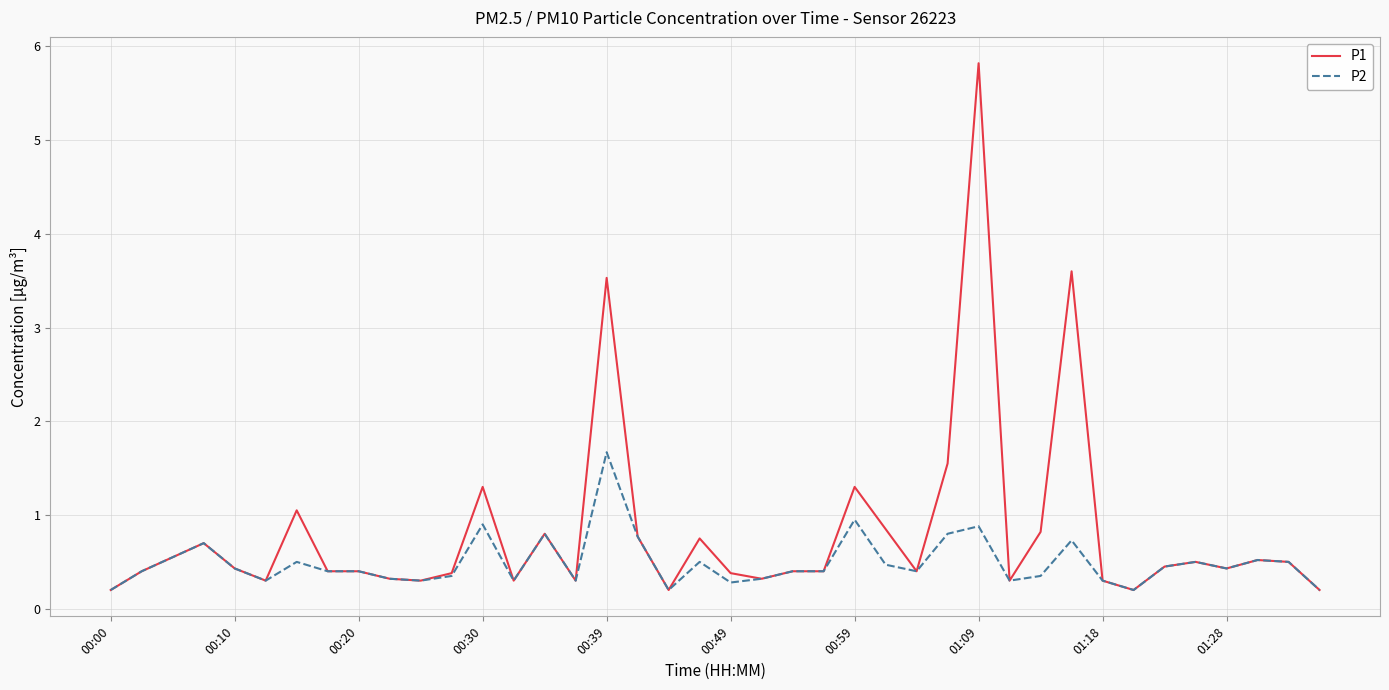

Which series has the widest spread of values?

P1